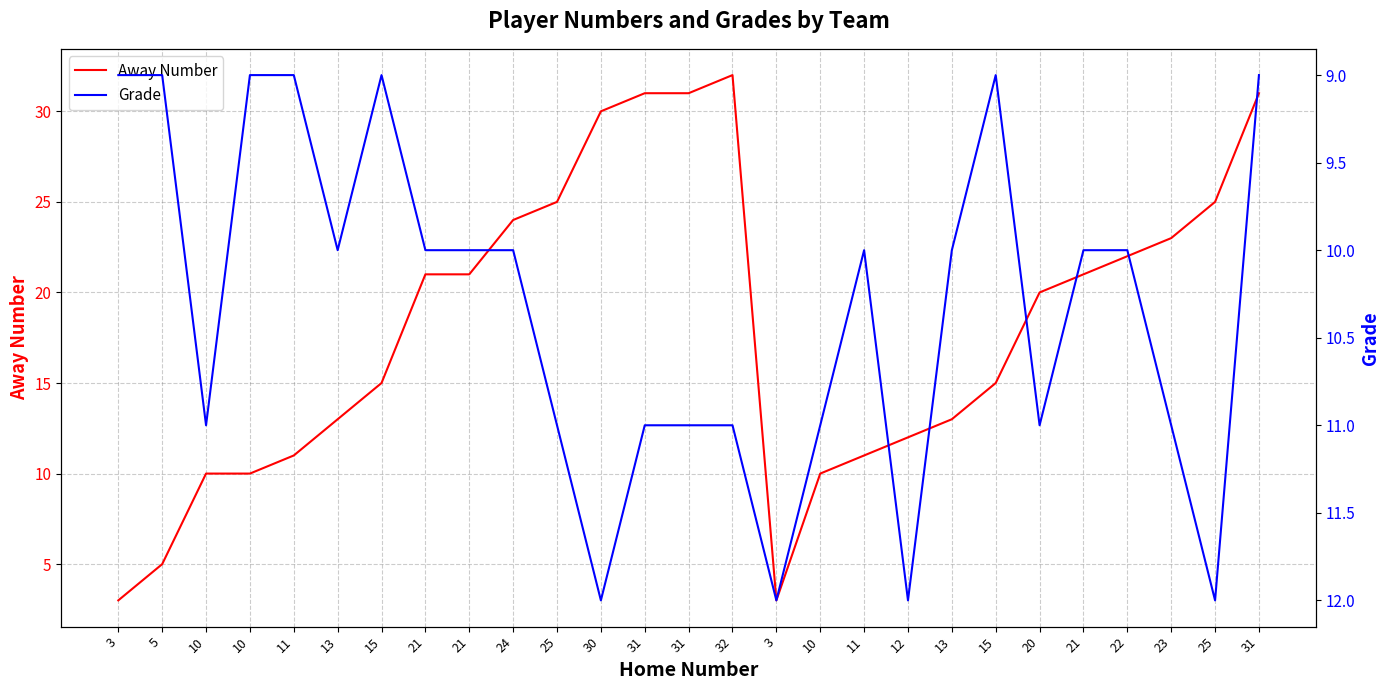

What is the difference between the highest and lowest values at 21?

11